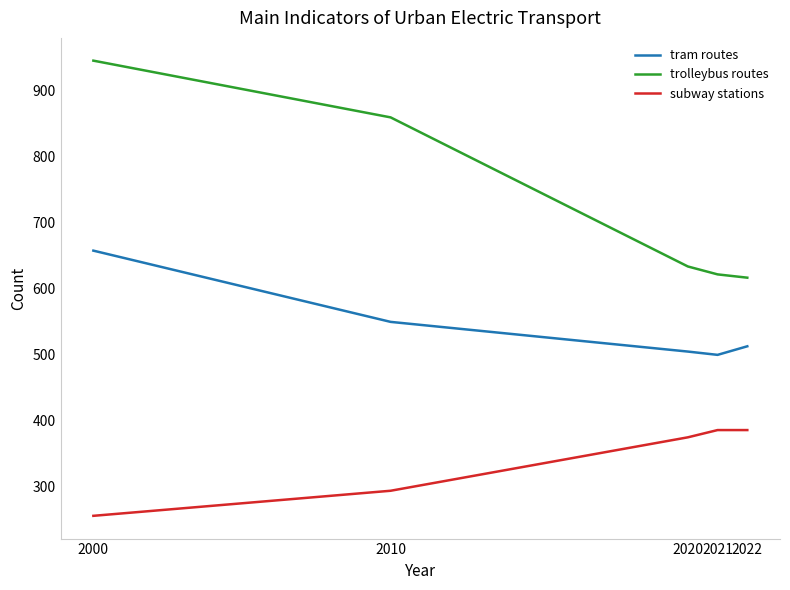

Reading left to right, extract all data points from this chart.

tram routes: 2000=658	2010=550	2020=505	2021=500	2022=513
trolleybus routes: 2000=946	2010=860	2020=634	2021=622	2022=617
subway stations: 2000=256	2010=294	2020=375	2021=386	2022=386